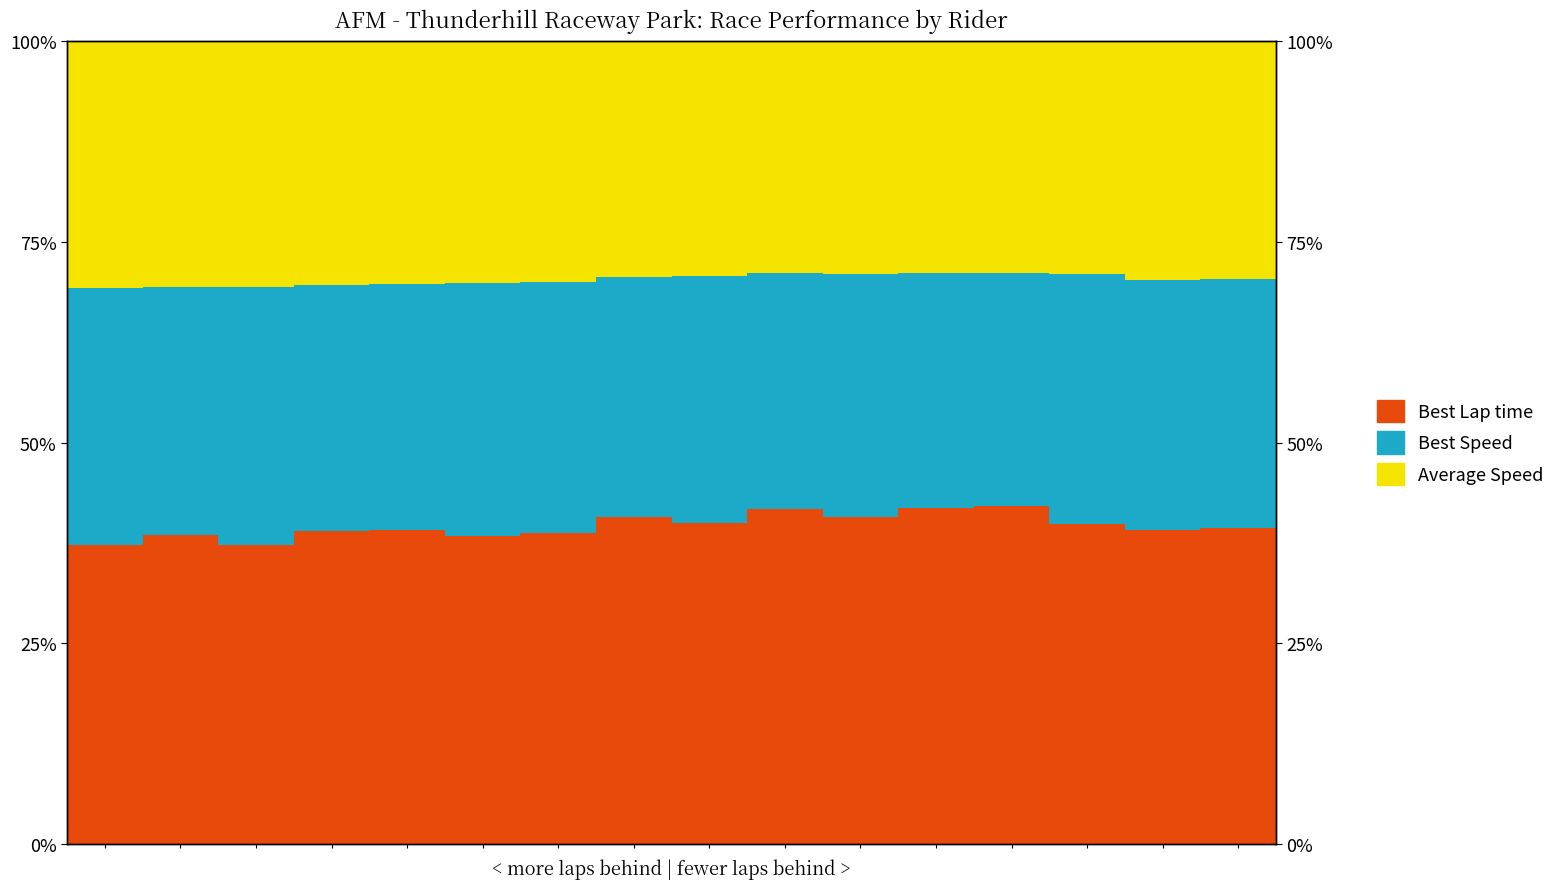

What value does the Best Speed series have at 3?

30.6